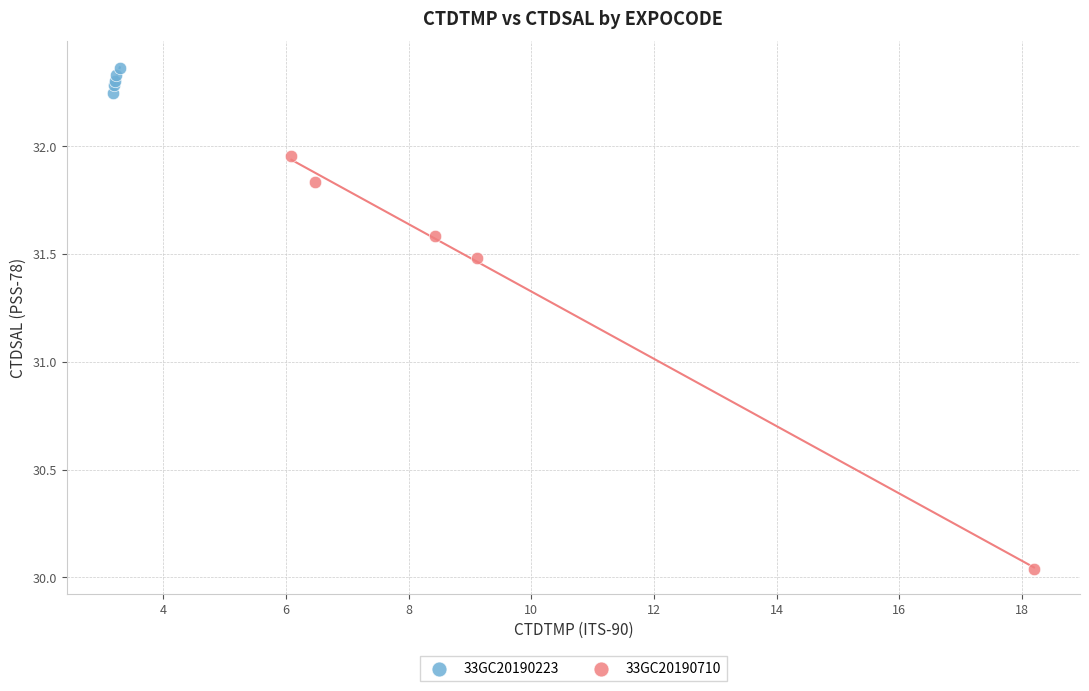

What are all the series names shown in the legend?

33GC20190223, 33GC20190710